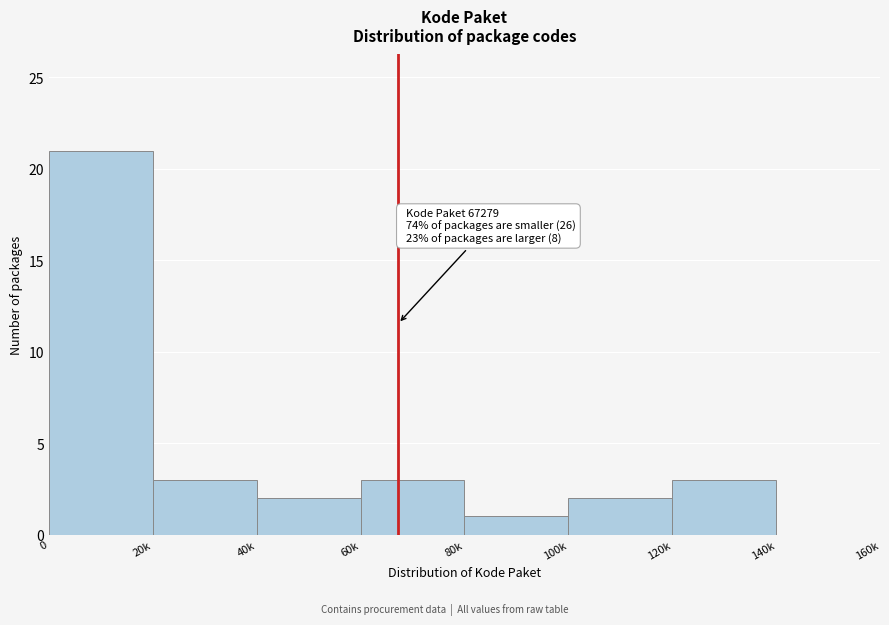

Reading left to right, what are all the values shown in this chart?

0=21	20k=3	40k=2	60k=3	80k=1	100k=2	120k=3	140k=0